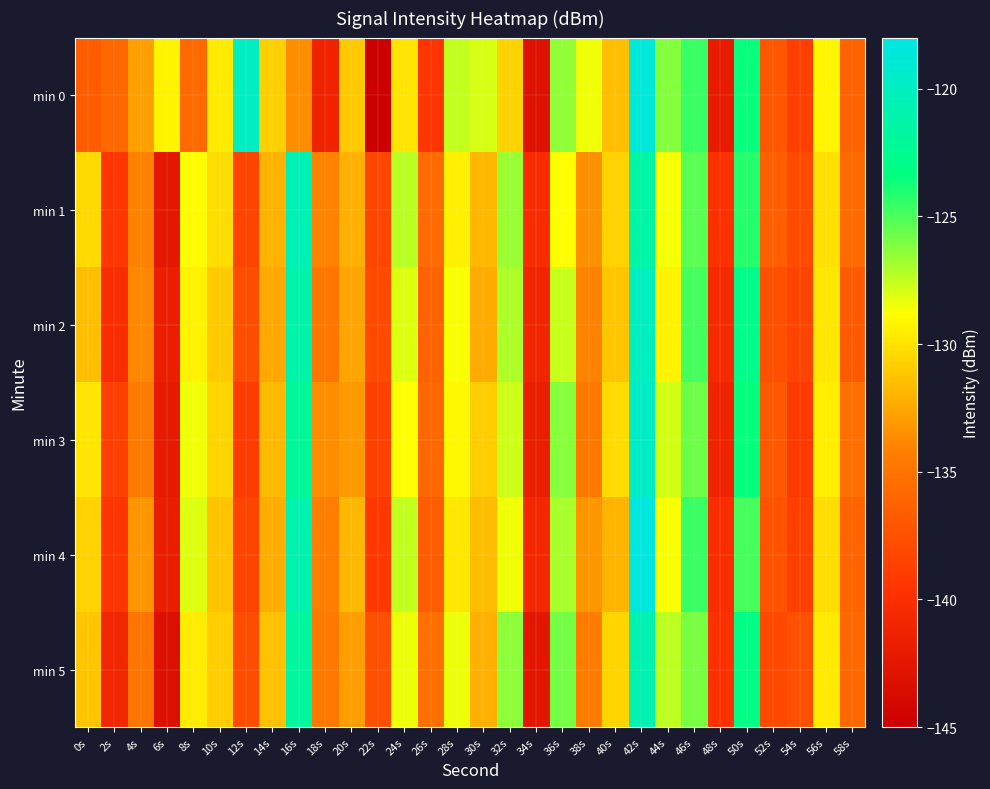

Reading right to left, what are all the values shown in this chart?

min 0: 58s=-136.2	56s=-129.2	54s=-138.8	52s=-137.0	50s=-123.5	48s=-142.1	46s=-124.6	44s=-126.2	42s=-118.8	40s=-131.5	38s=-128.5	36s=-126.4	34s=-143.0	32s=-130.6	30s=-127.9	28s=-127.5	26s=-139.5	24s=-130.0	22s=-145.0	20s=-131.0	18s=-141.2	16s=-133.6	14s=-130.8	12s=-119.9	10s=-129.6	8s=-135.7	6s=-129.3	4s=-132.8	2s=-135.9	0s=-136.7
min 1: 58s=-135.7	56s=-130.1	54s=-137.9	52s=-136.5	50s=-124.2	48s=-139.8	46s=-125.3	44s=-128.6	42s=-121.4	40s=-130.7	38s=-133.5	36s=-128.9	34s=-140.3	32s=-126.7	30s=-131.8	28s=-129.4	26s=-135.6	24s=-127.3	22s=-138.2	20s=-132.1	18s=-134.1	16s=-120.6	14s=-132.0	12s=-138.4	10s=-130.2	8s=-129.0	6s=-142.4	4s=-134.1	2s=-139.4	0s=-130.4
min 2: 58s=-136.8	56s=-129.8	54s=-138.4	52s=-137.6	50s=-122.8	48s=-140.5	46s=-124.9	44s=-129.3	42s=-120.1	40s=-131.2	38s=-134.0	36s=-127.6	34s=-141.0	32s=-127.1	30s=-132.3	28s=-128.7	26s=-136.2	24s=-128.1	22s=-137.9	20s=-132.6	18s=-134.8	16s=-121.2	14s=-132.5	12s=-137.7	10s=-131.0	8s=-129.3	6s=-141.6	4s=-133.8	2s=-140.2	0s=-131.5
min 3: 58s=-135.4	56s=-129.5	54s=-139.1	52s=-136.9	50s=-123.5	48s=-141.2	46s=-125.7	44s=-127.9	42s=-119.6	40s=-130.3	38s=-134.7	36s=-126.3	34s=-141.7	32s=-127.8	30s=-130.9	28s=-129.1	26s=-135.9	24s=-128.8	22s=-138.6	20s=-133.1	18s=-133.6	16s=-122.0	14s=-131.7	12s=-139.0	10s=-130.6	8s=-128.5	6s=-142.1	4s=-134.5	2s=-138.7	0s=-129.9
min 4: 58s=-136.1	56s=-130.2	54s=-138.7	52s=-137.3	50s=-124.9	48s=-140.1	46s=-124.6	44s=-128.7	42s=-118.4	40s=-131.9	38s=-133.2	36s=-127.0	34s=-140.8	32s=-128.5	30s=-131.6	28s=-129.8	26s=-136.7	24s=-127.5	22s=-139.3	20s=-131.8	18s=-134.3	16s=-120.9	14s=-132.2	12s=-138.4	10s=-131.3	8s=-128.1	6s=-141.8	4s=-133.2	2s=-139.4	0s=-130.7
min 5: 58s=-135.9	56s=-129.7	54s=-137.6	52s=-138.0	50s=-123.1	48s=-139.7	46s=-126.0	44s=-127.4	42s=-120.8	40s=-130.6	38s=-134.4	36s=-125.9	34s=-142.5	32s=-126.4	30s=-132.1	28s=-128.4	26s=-135.3	24s=-128.4	22s=-137.6	20s=-132.9	18s=-134.6	16s=-121.7	14s=-131.4	12s=-137.8	10s=-130.9	8s=-129.6	6s=-143.2	4s=-134.9	2s=-140.9	0s=-131.2